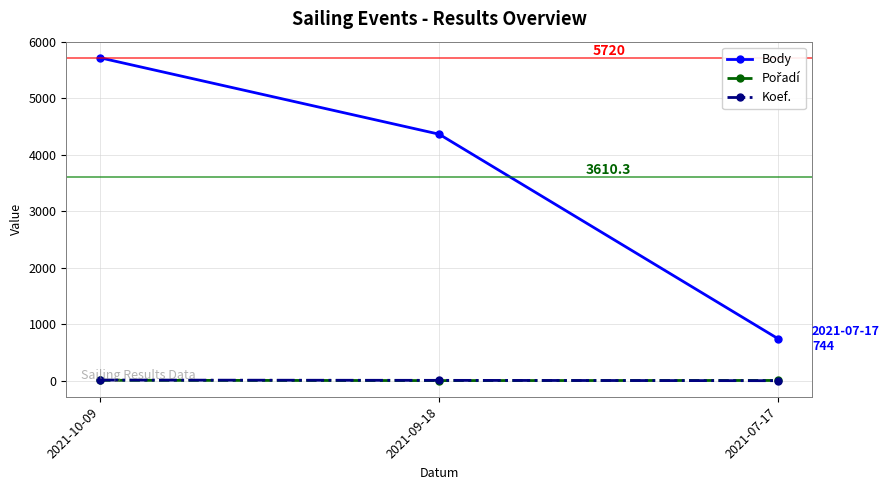

True or false: Body has a value of 744 at 2021-07-17.

True